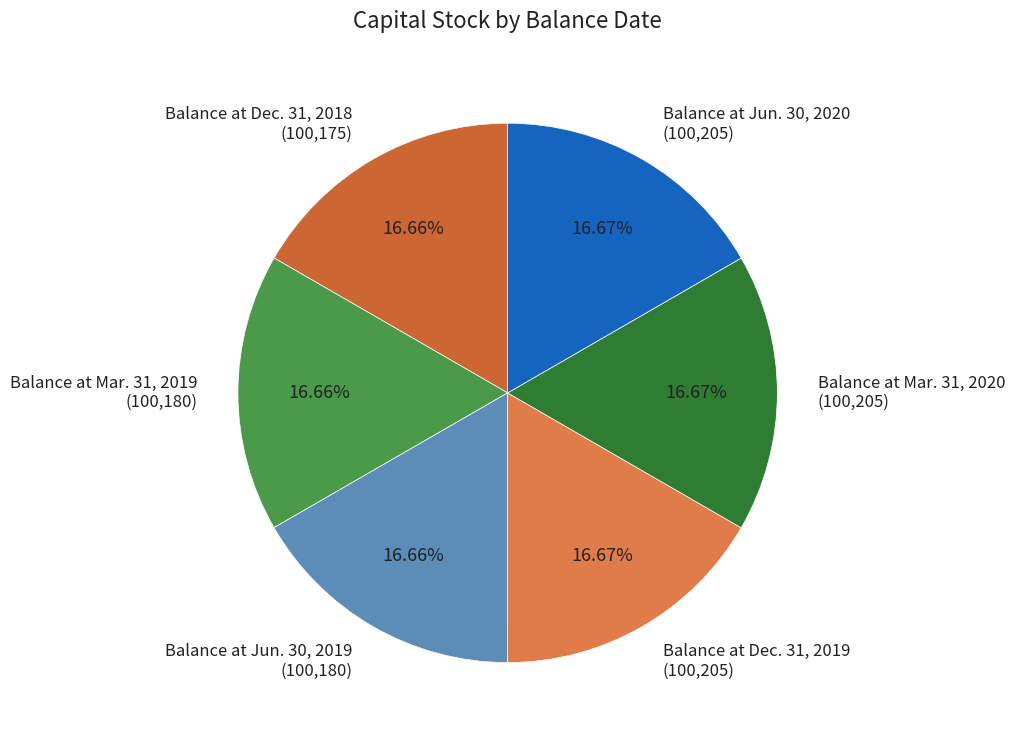

True or false: Balance at Mar. 31, 2019 accounts for 17% of the total.

True